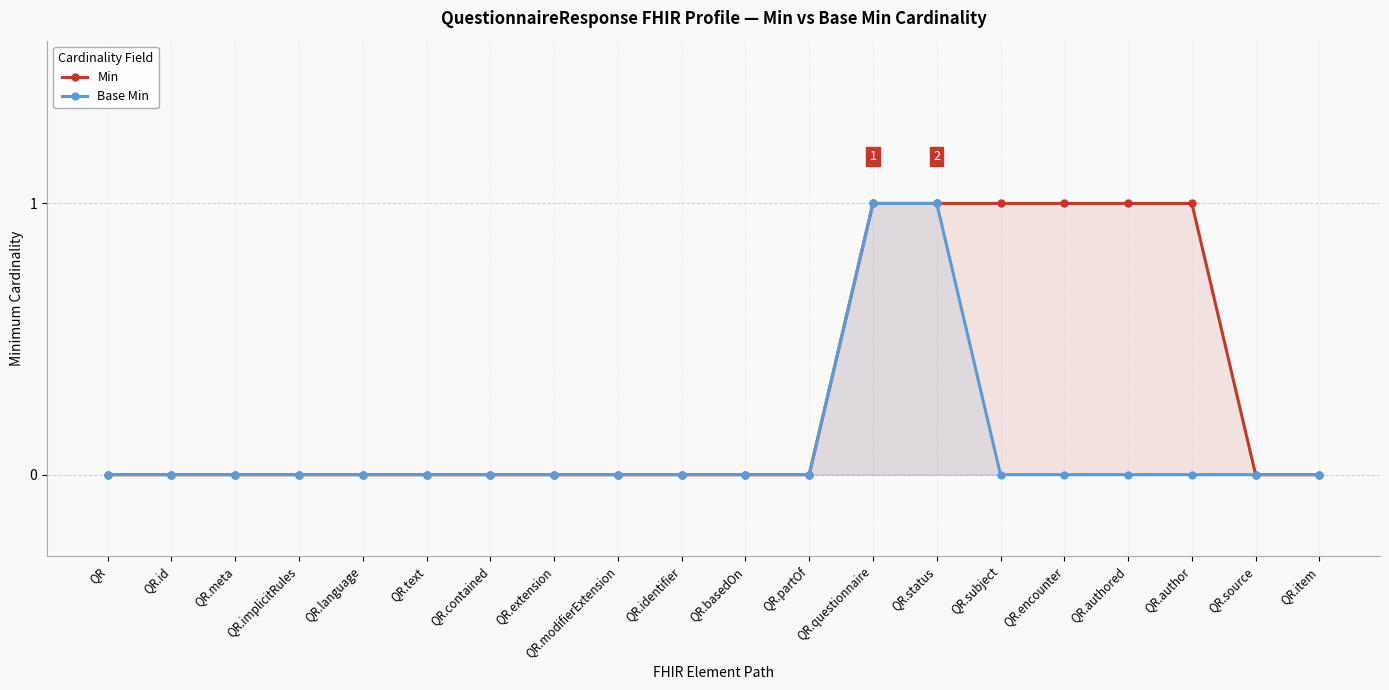

Rank the series by their maximum value, from highest to lowest.

Min, Base Min